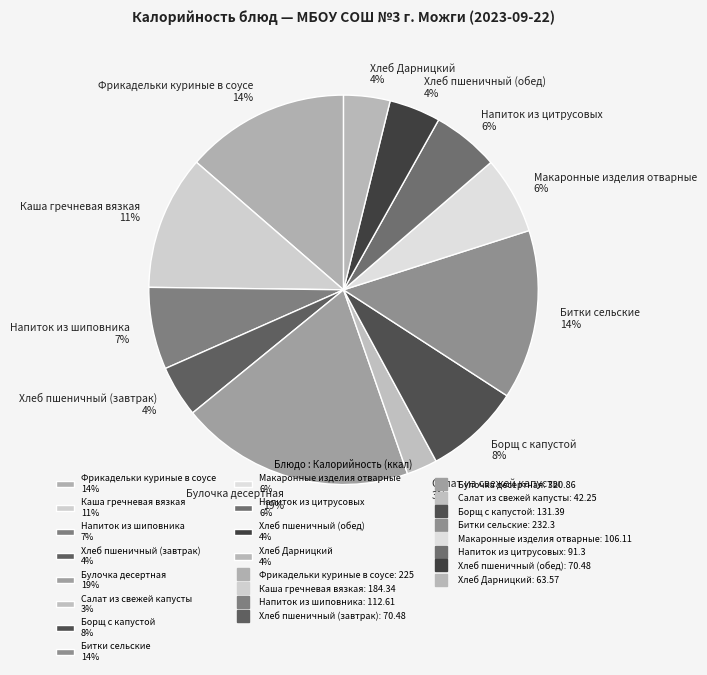

Does Борщ с капустой account for over 50% of the chart?

No